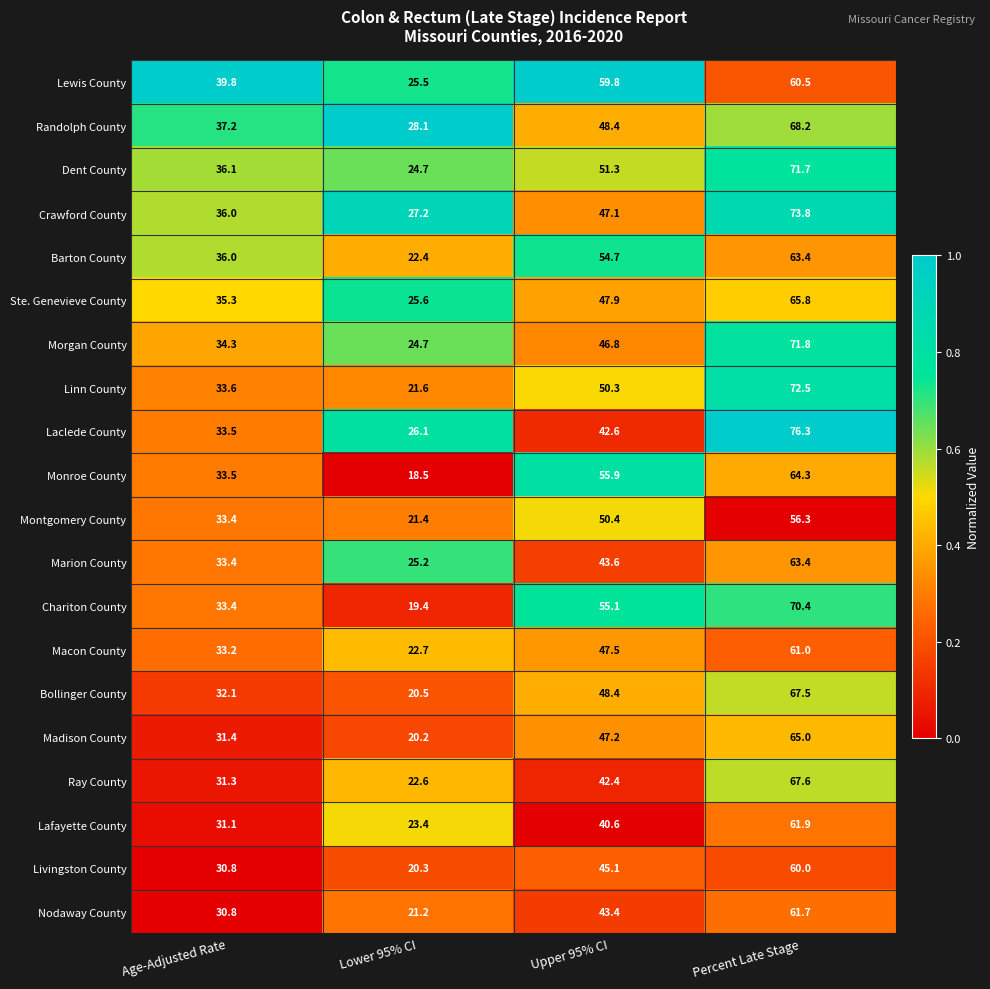

Is it true that Montgomery County equals 33.4 at Age-Adjusted Rate?

True